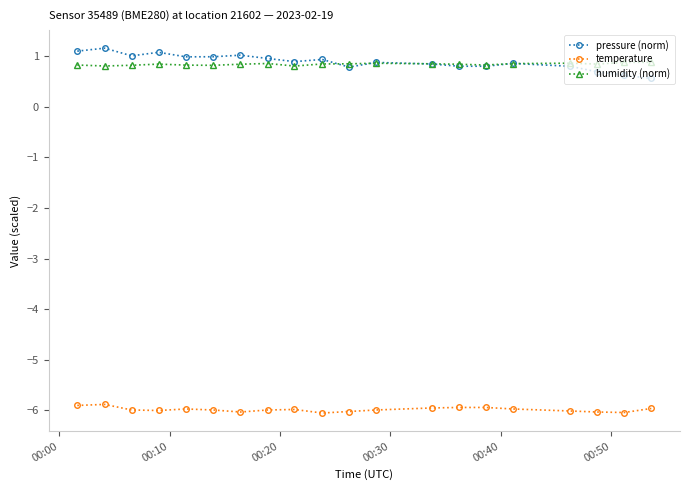

True or false: temperature and humidity (norm) intersect in this chart.

False